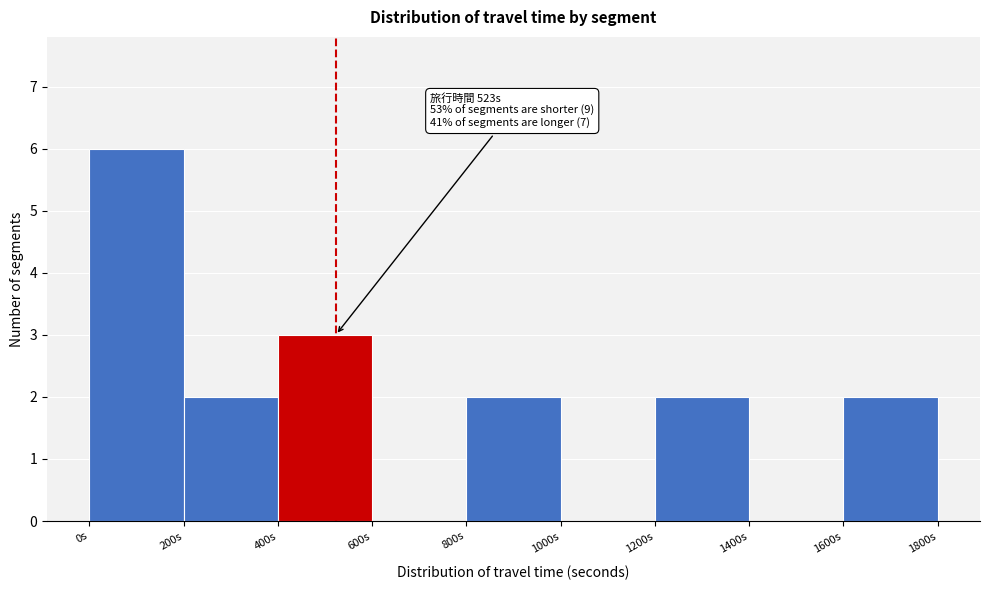

Over which range of the x-axis is the bar tallest?

0 to 200